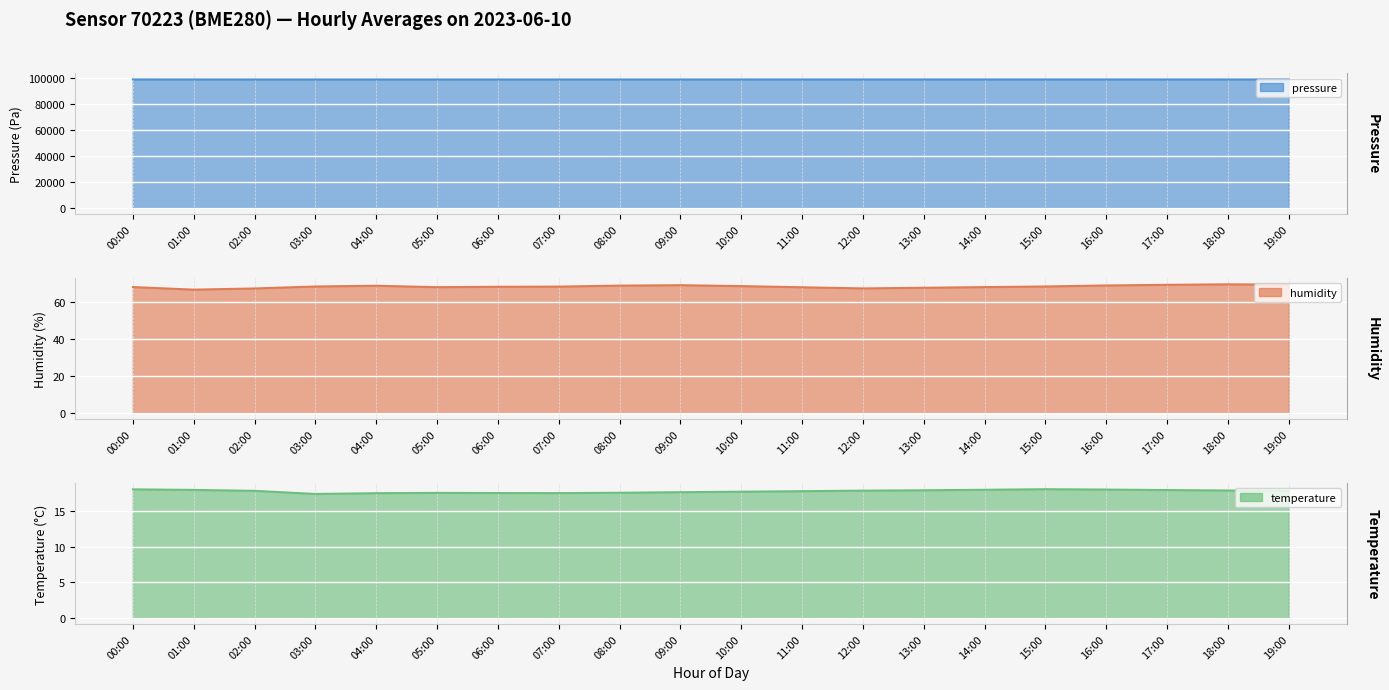

What is the highest value of the humidity series?

69.7